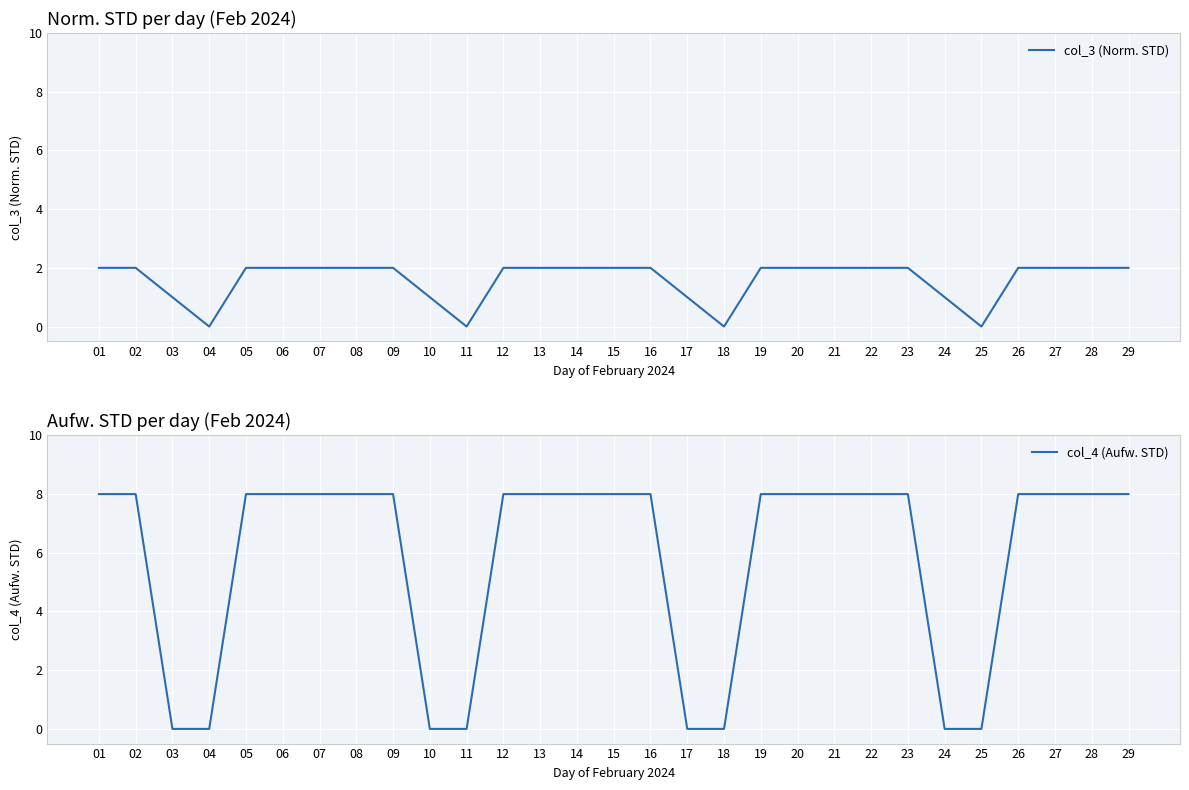

How many positive values does the col_4 (Aufw. STD) series have?

21